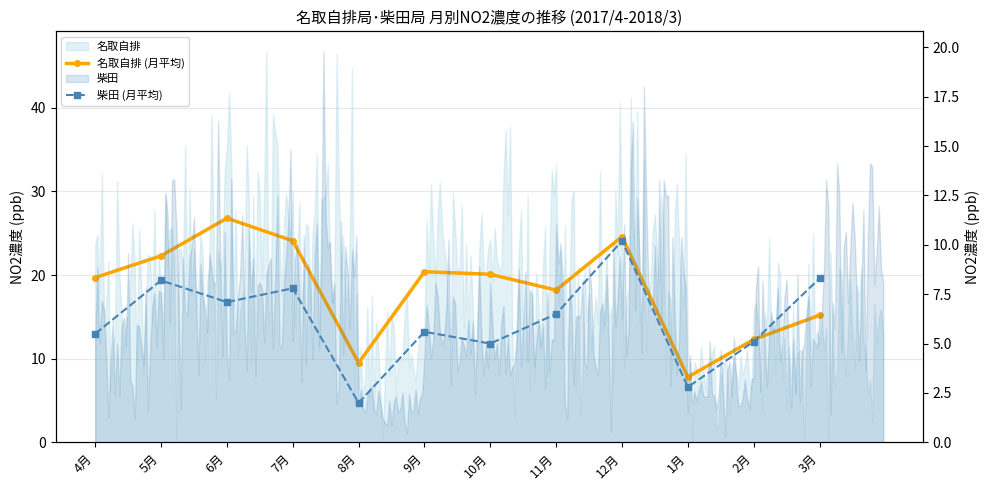

Where is the first local minimum for 柴田 (月平均)?

6月